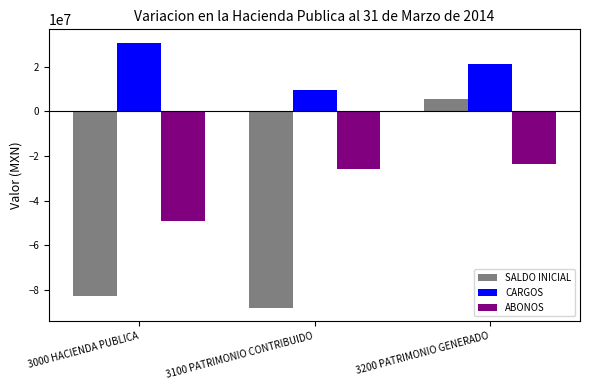

True or false: CARGOS has a value of 9555269.0 at 3100 PATRIMONIO CONTRIBUIDO.

True